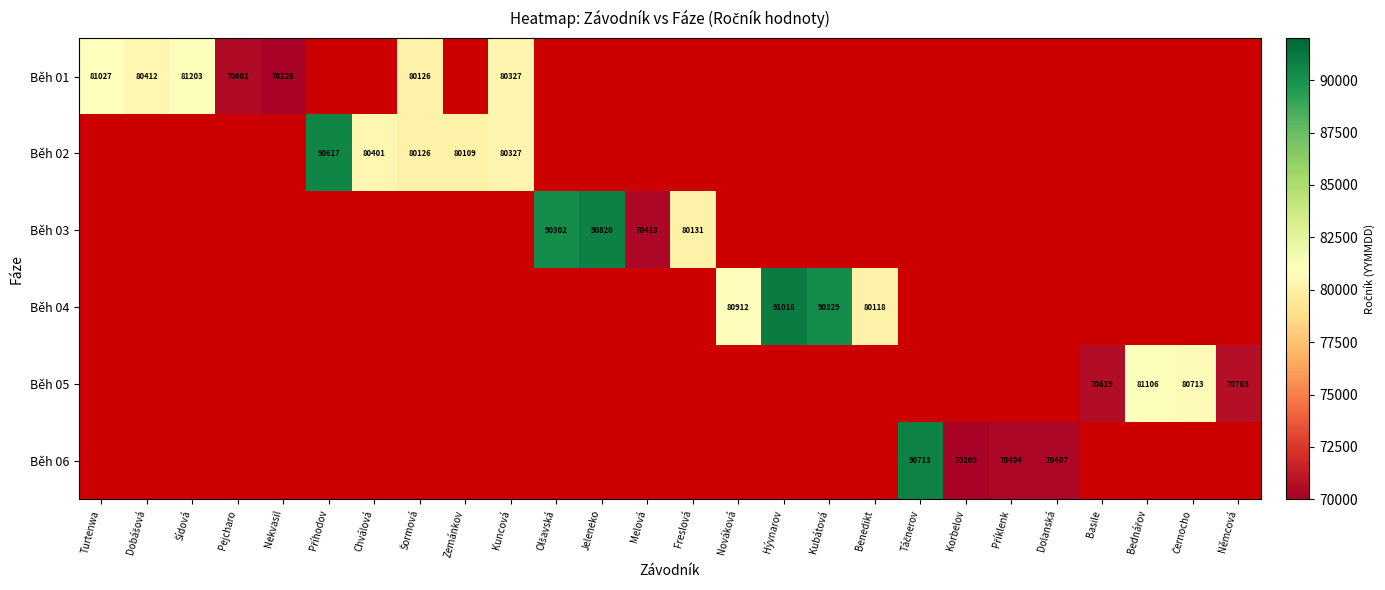

Which category has the highest value across all series?

Hývnarov